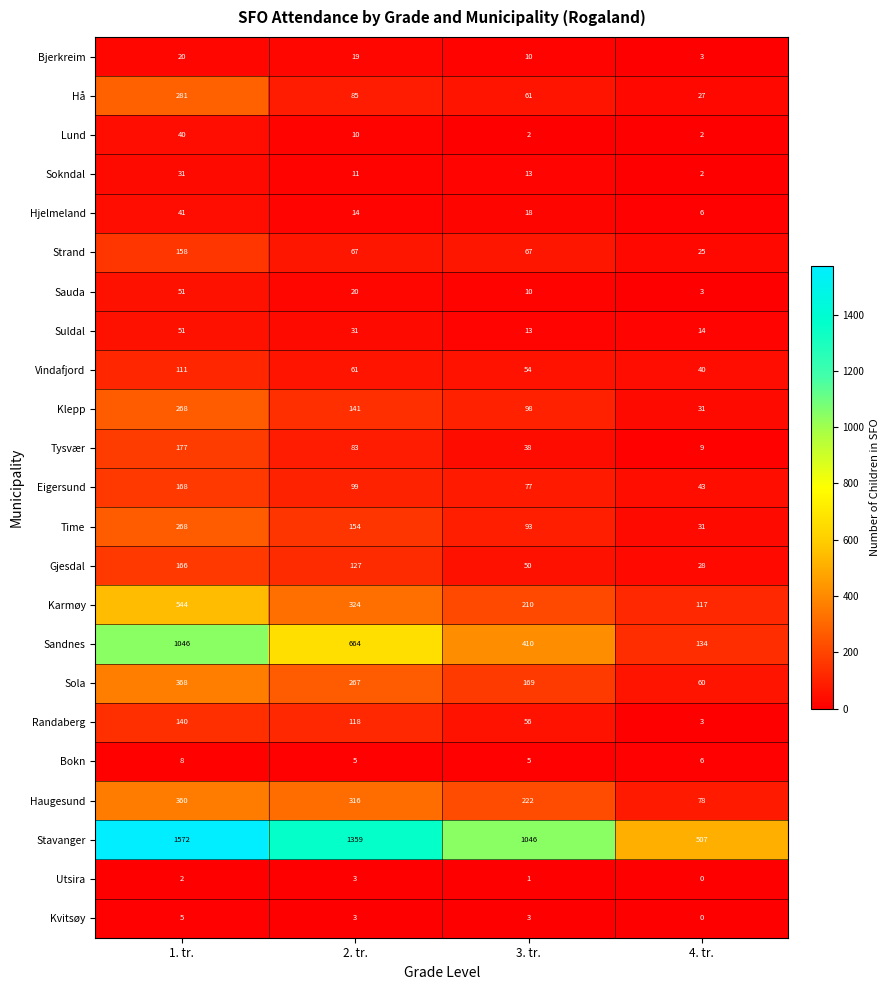

How many distinct data groups are displayed?

23